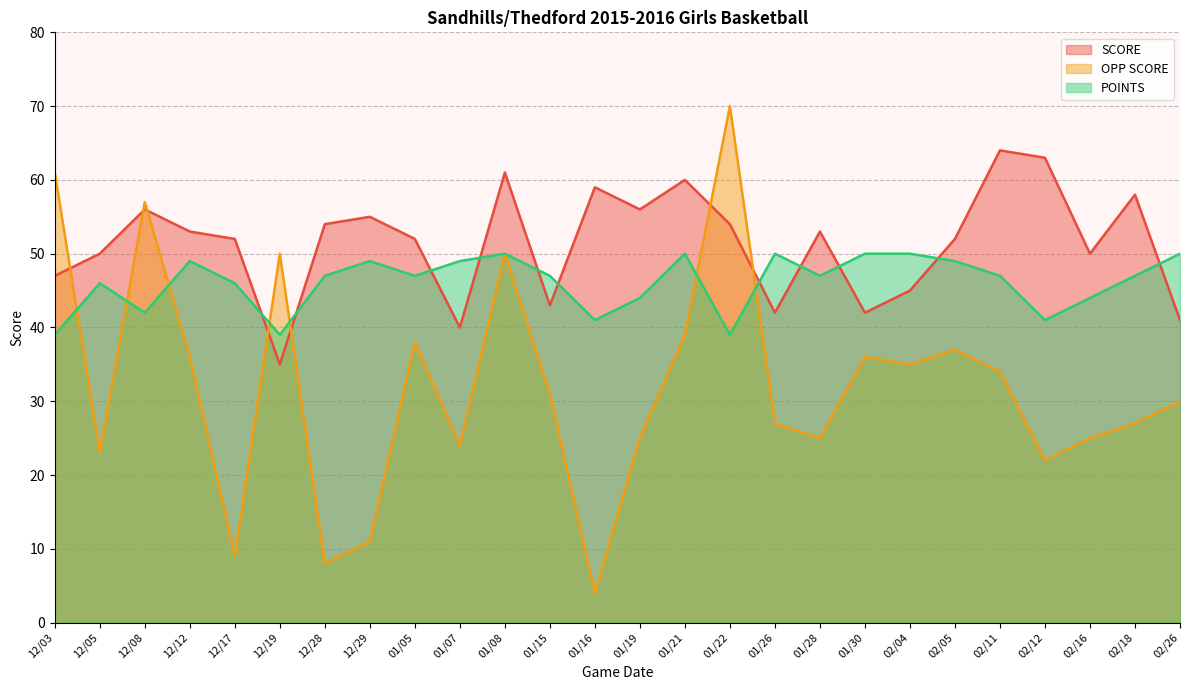

At which label does SCORE reach its peak?

02/11